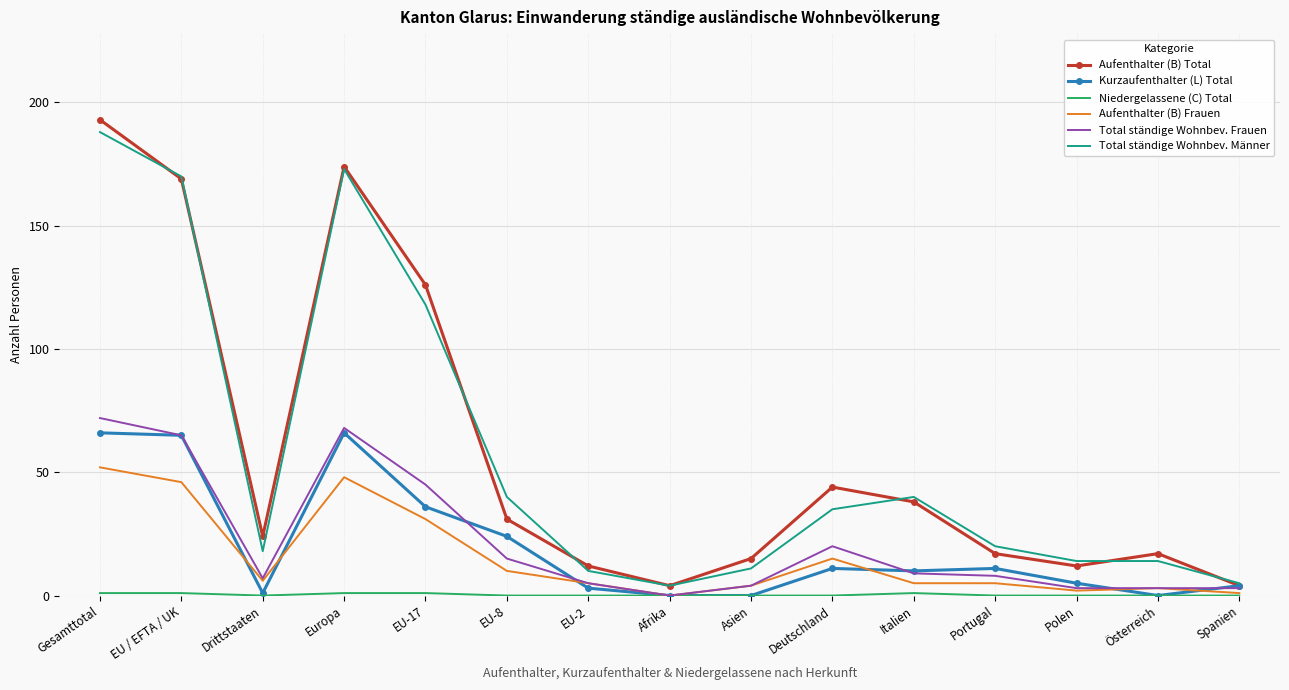

Which series has the widest spread of values?

Aufenthalter (B) Total